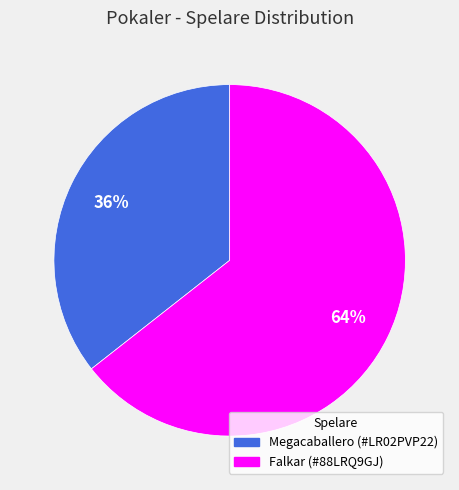

To the nearest percent, what percentage of the pie is Falkar (#88LRQ9GJ)?

64%